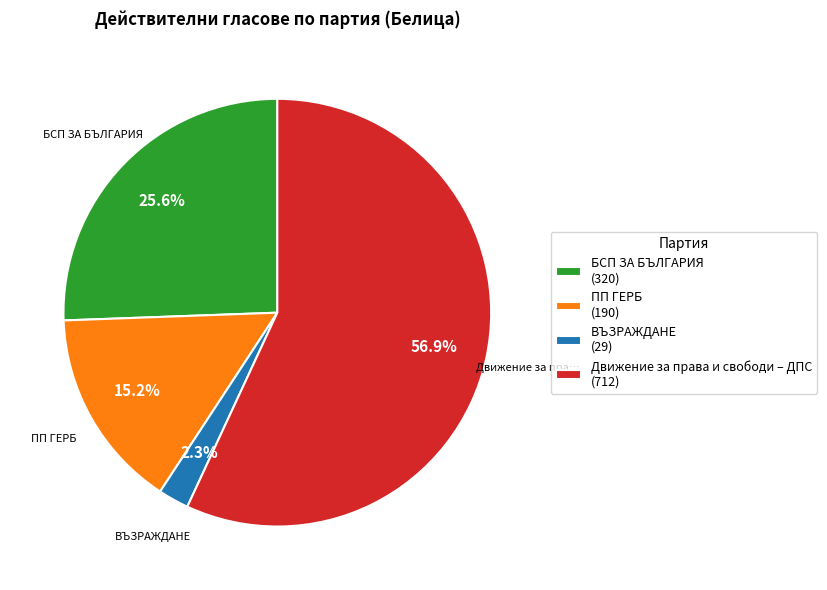

To the nearest percent, what is the difference between the largest and smallest slice percentages?

55%